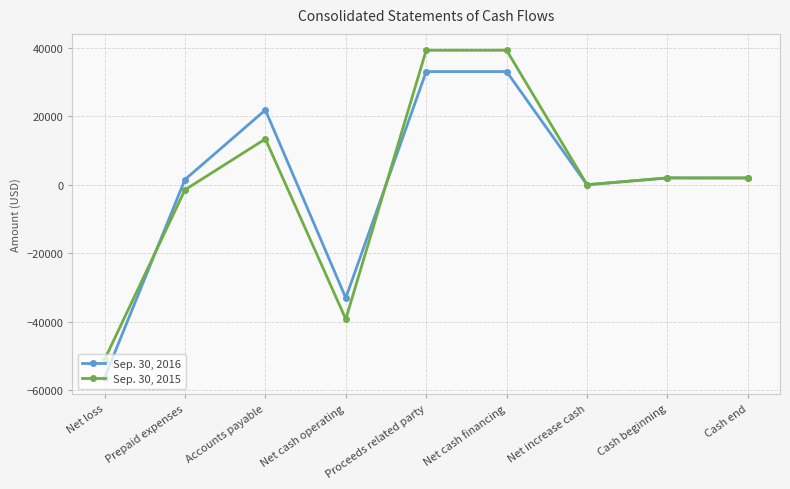

Which series changed the most between Net loss and Accounts payable?

Sep. 30, 2016